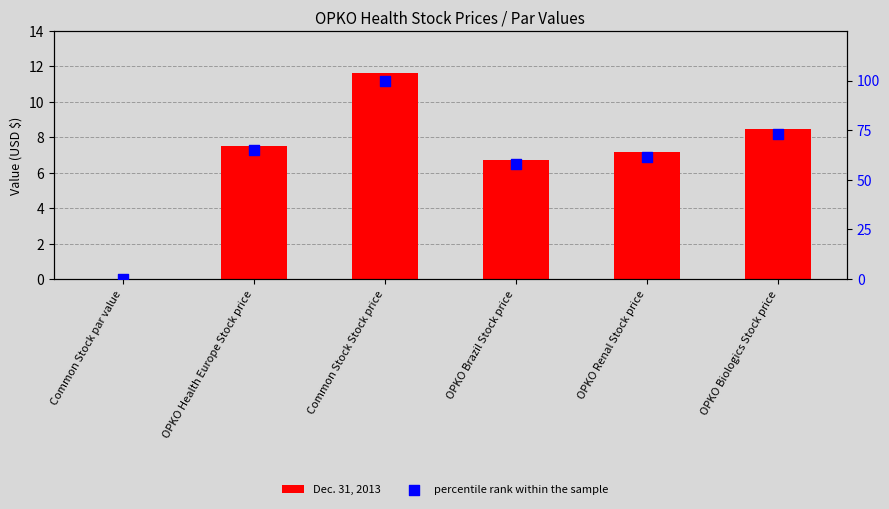

What is the total value across all series at OPKO Biologics Stock price?

81.7